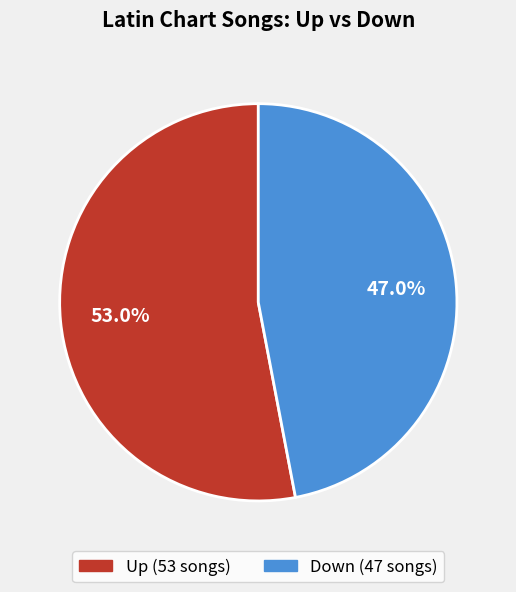

Rank the categories by value from lowest to highest.

down, up